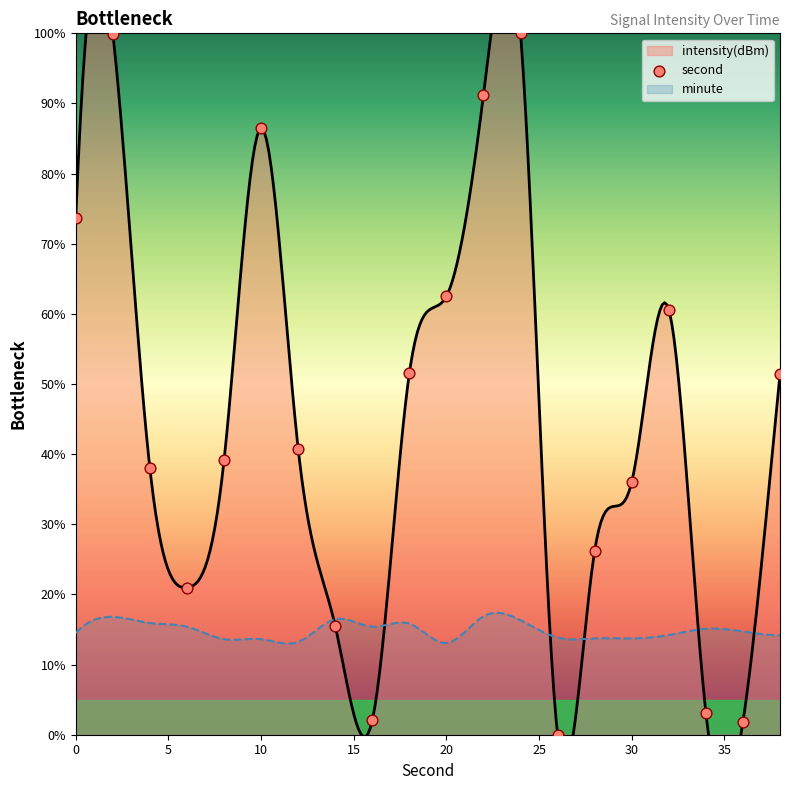

What is the change in value from 10 to 20?

-24.0